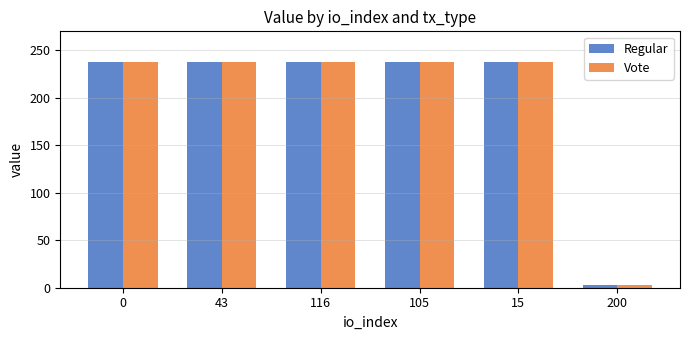

Does the chart contain stacked bars?

No